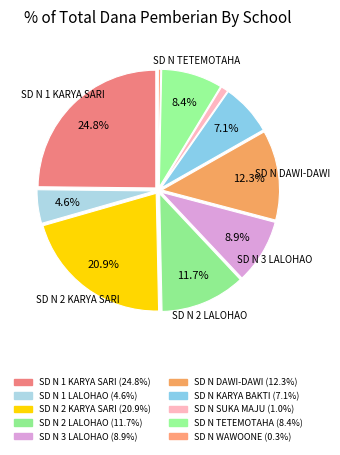

Which slice is the largest?

SD NEGERI 1 KARYA SARI